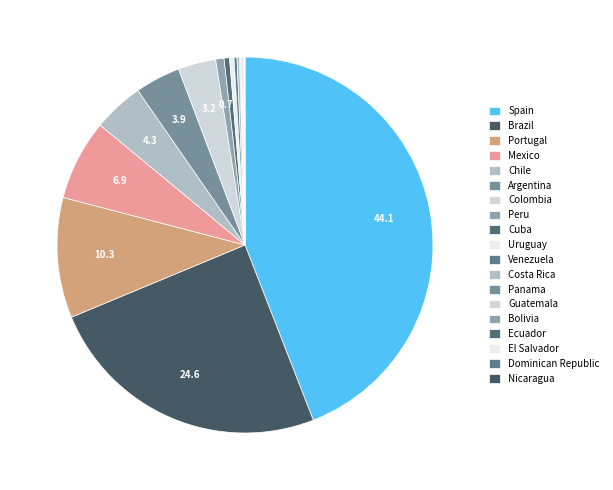

What portion of the pie excludes Argentina?

96.1%